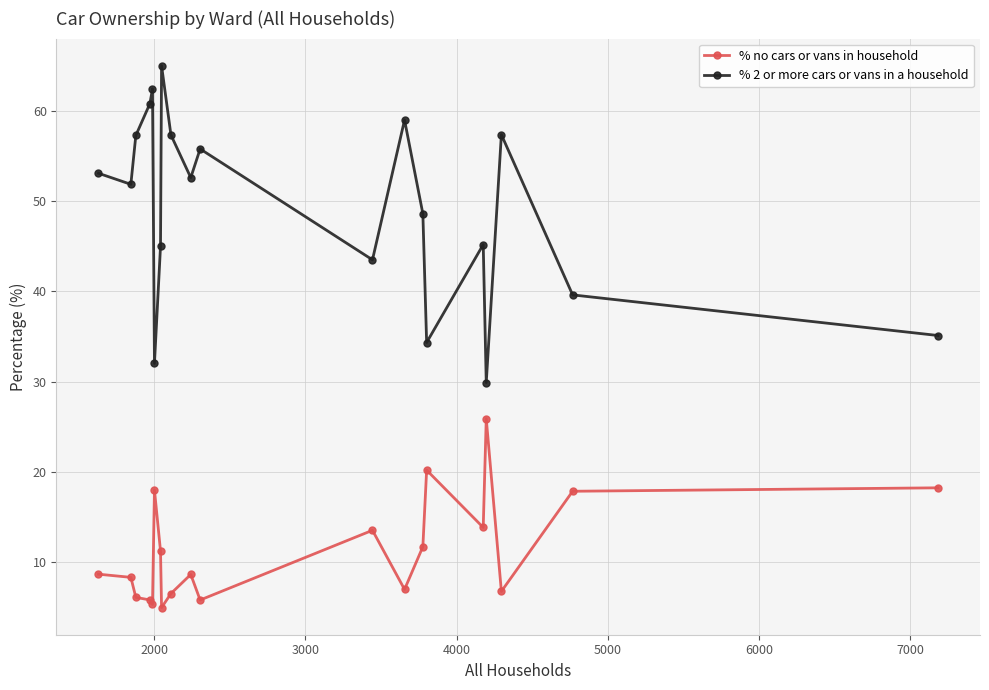

True or false: % no cars or vans in household and % 2 or more cars or vans in a household cross at least once.

False